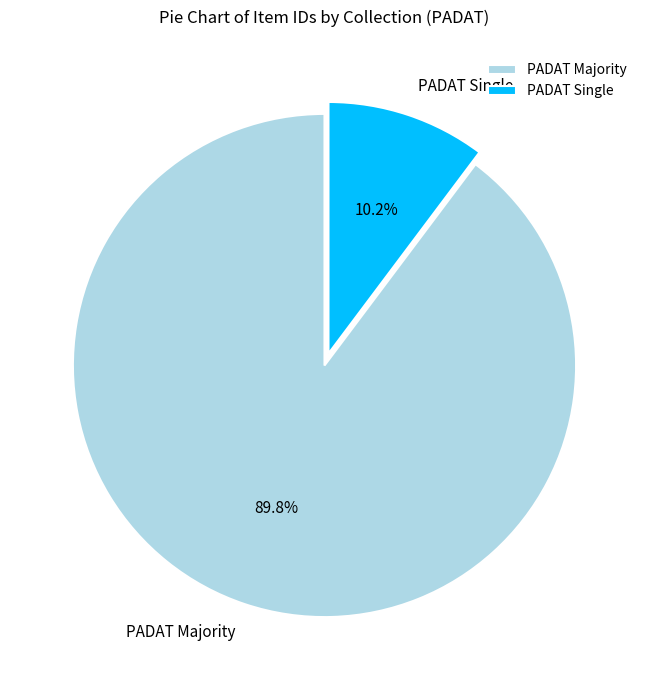

Combined, do PADAT Majority and PADAT Single account for over 50%?

Yes